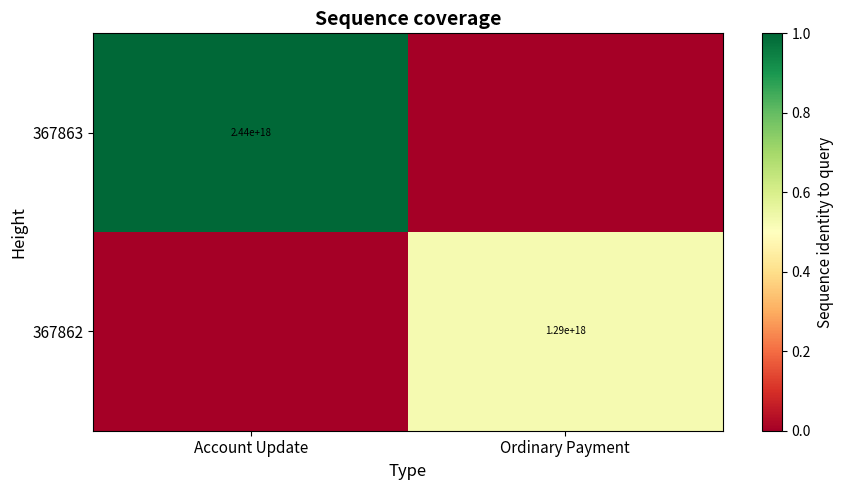

The value of 367863 at Account Update is 822250003440572288. True or false?

False